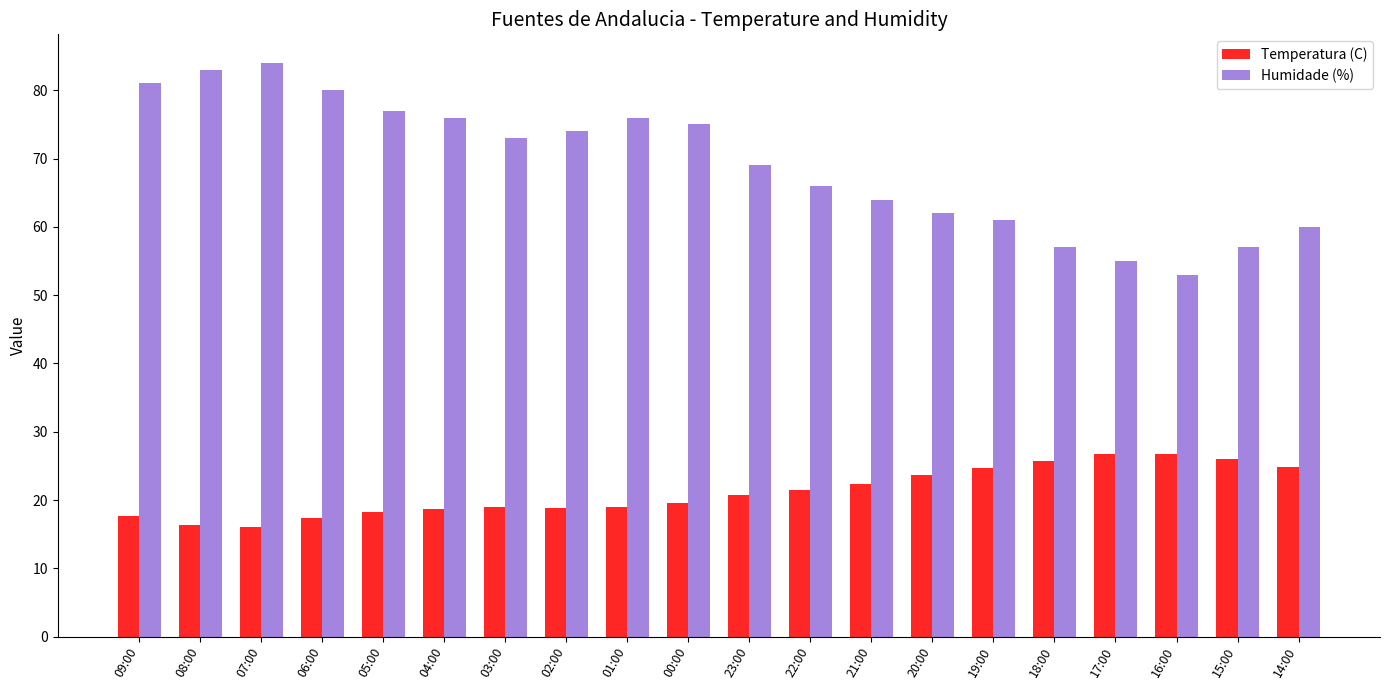

Is it true that Temperatura (C) equals 21.4 at 22:00?

True